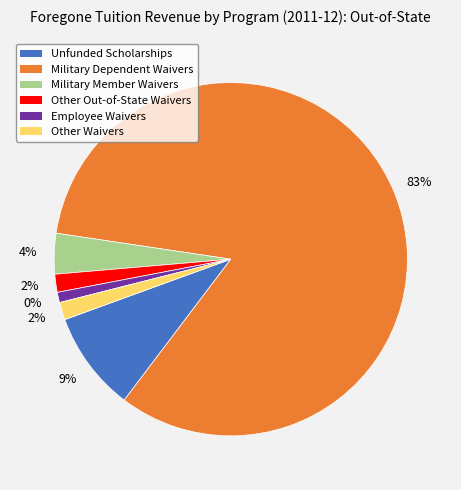

How much of the chart is everything except Unfunded Scholarships?

90.9%